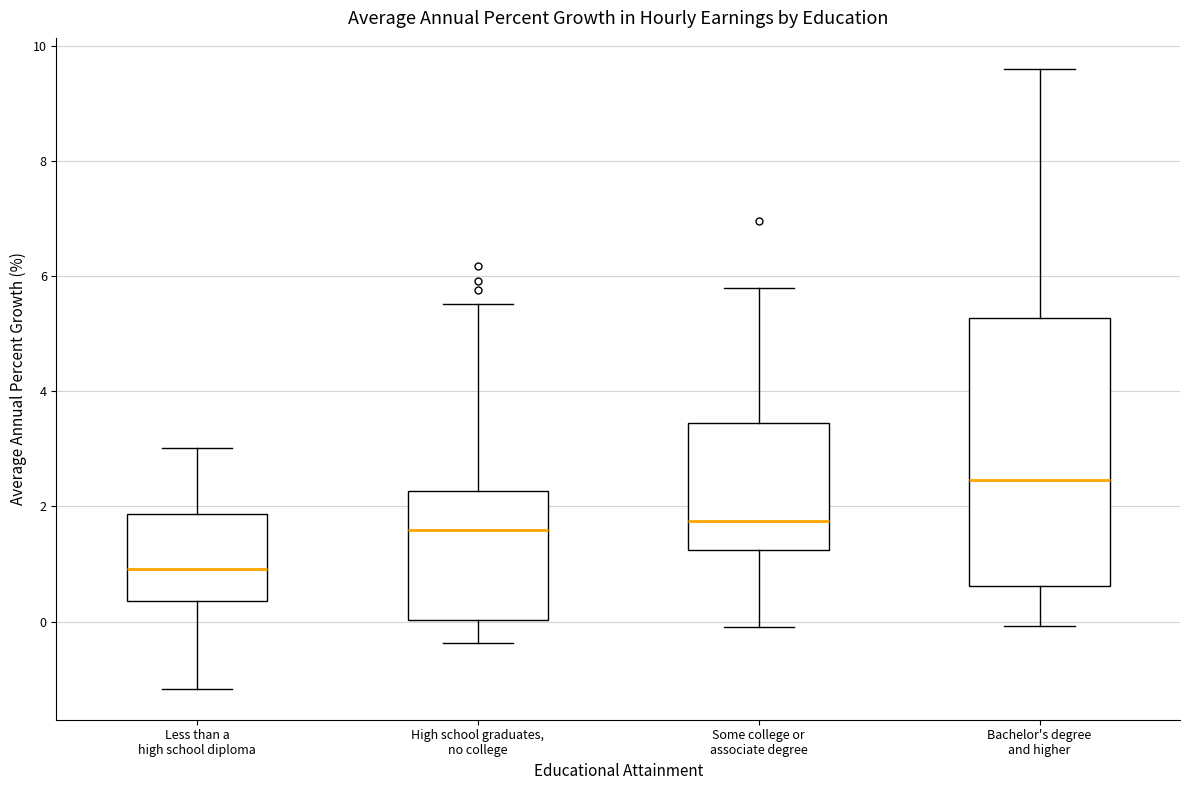

Where does the median line of the box for High school graduates, no college sit on the y-axis? The values are not printed on the chart, so give them approximately, as read against the axis.

1.6